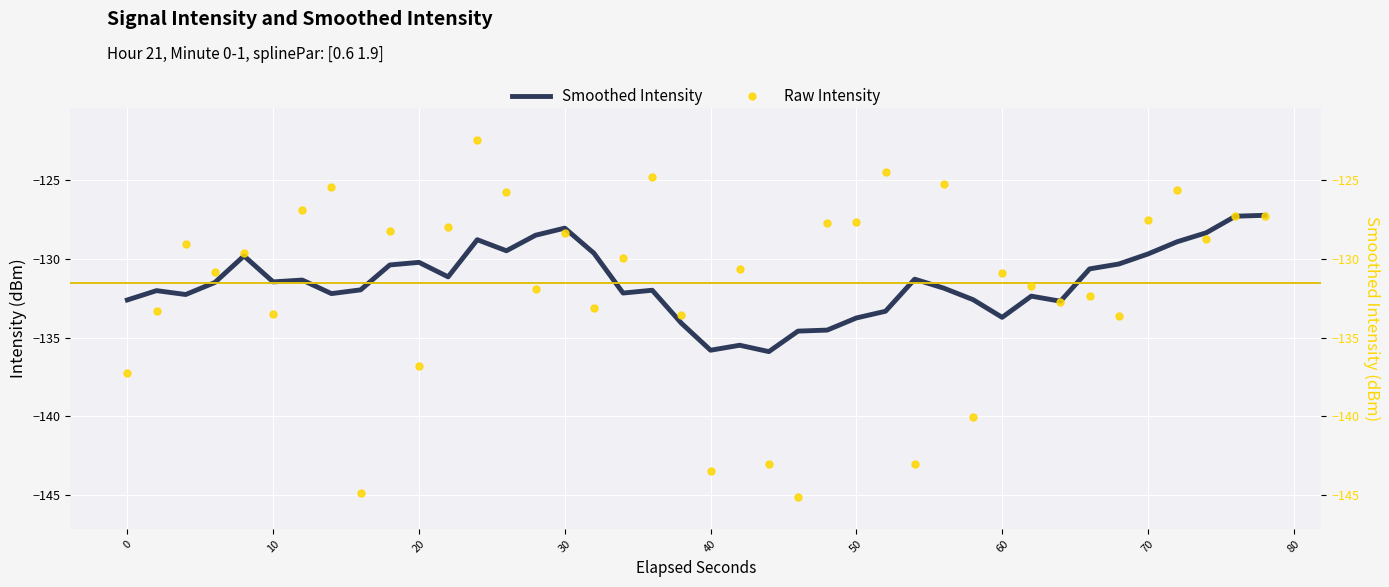

What is the maximum value for Smoothed Intensity?

-127.2